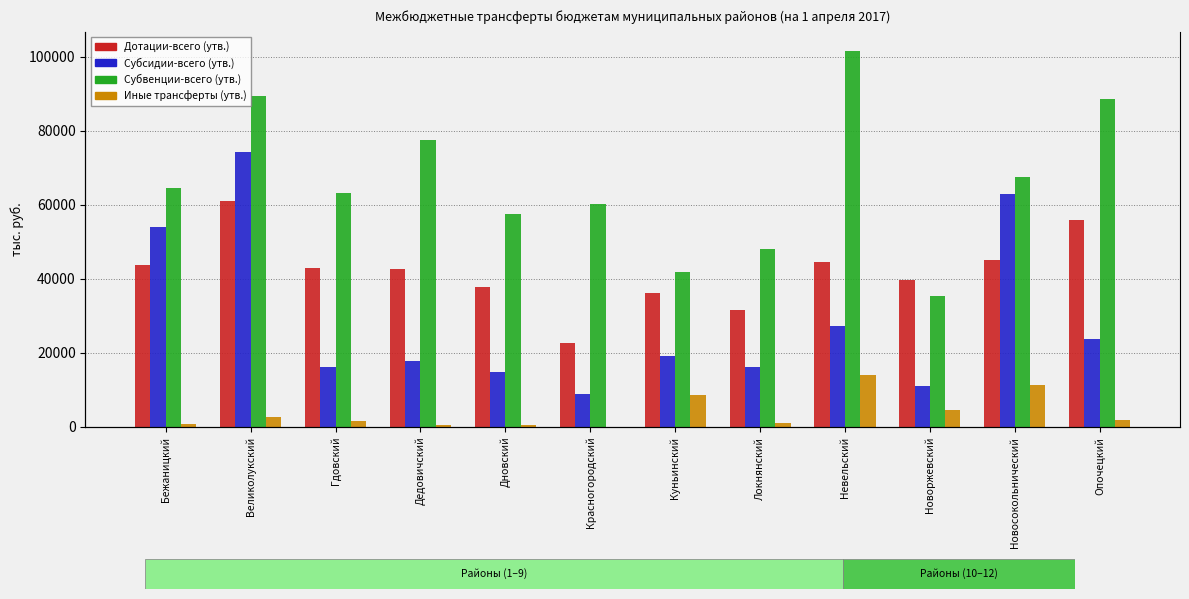

Reading left to right, list all the values displayed in this chart.

Дотации-всего (утв.): 43788	61094	42983	42600	37766	22569	36248	31614	44552	39682	45084	55787
Субсидии-всего (утв.): 53913	74220	16142	17868	14970	8900	19285	16201	27391	11182	62796	23800
Субвенции-всего (утв.): 64573	89438	63145	77368	57584	60160	41920	48115	101611	35429	67482	88614
Иные трансферты (утв.): 676	2712	1694	650	642	101	8598	1173	14144	4685	11284	2020